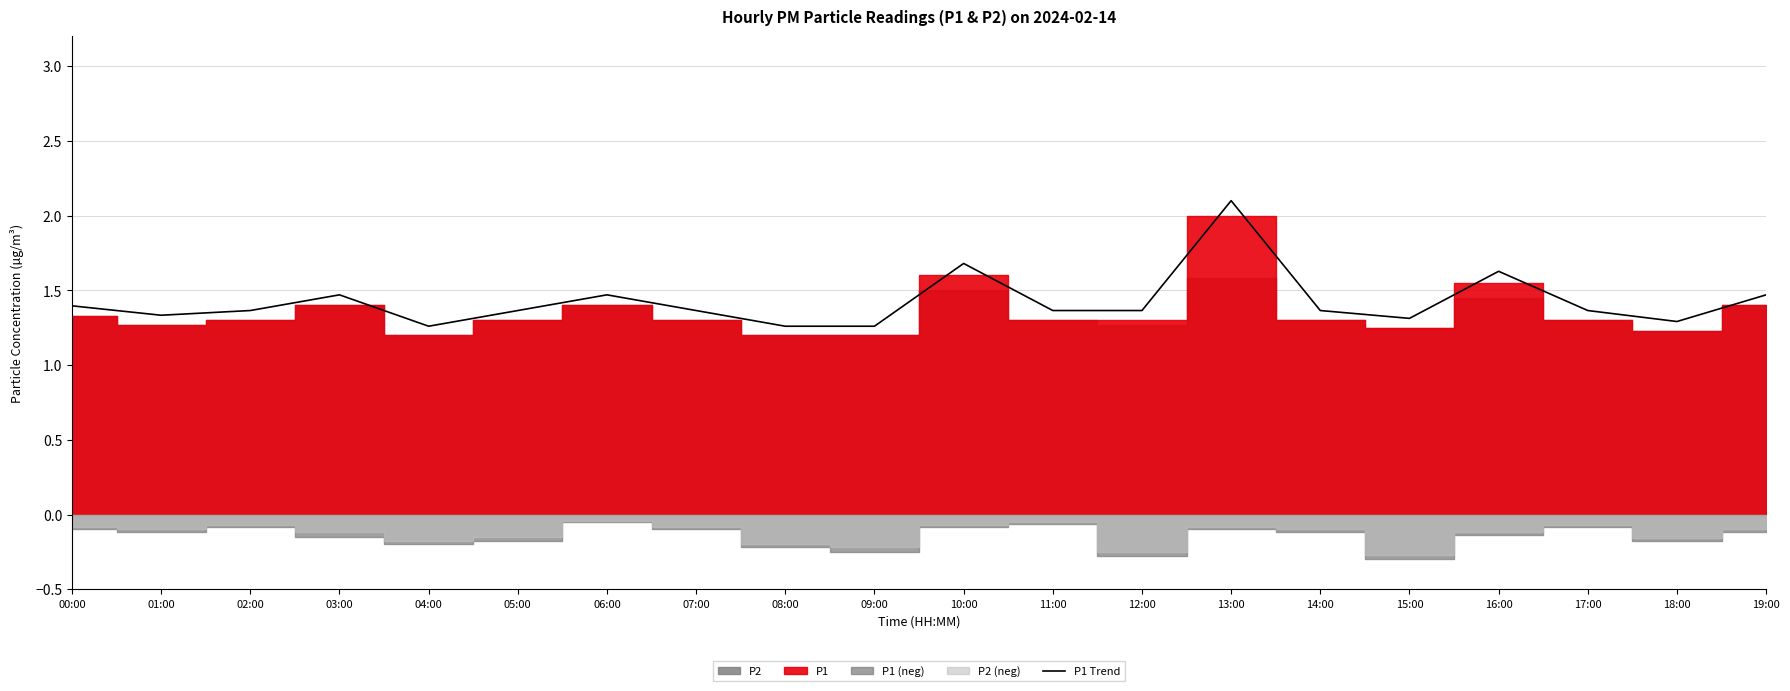

What is the difference between the second highest and minimum values?

0.4